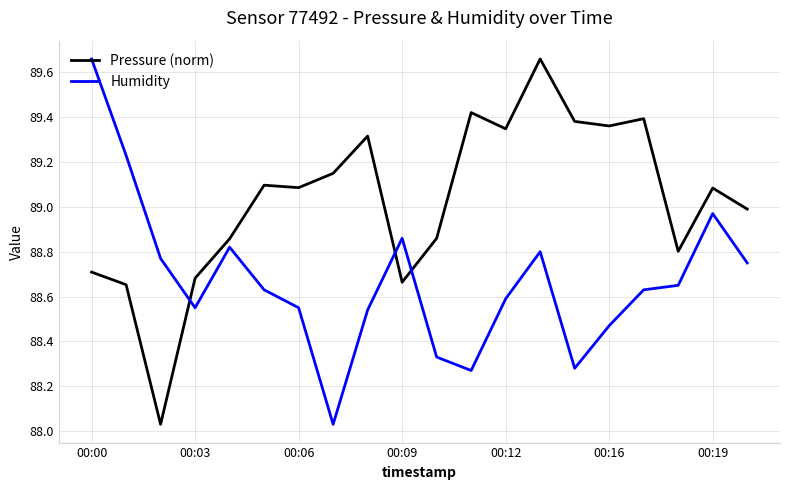

What are all the series names shown in the legend?

Pressure (norm), Humidity